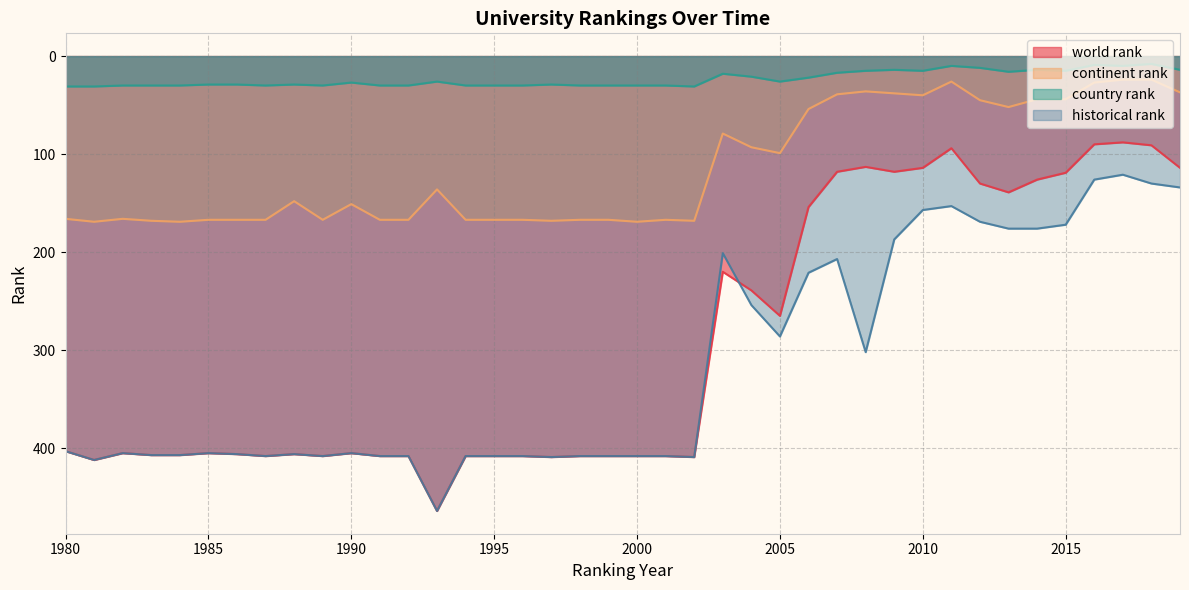

Does the chart have visible grid lines?

Yes